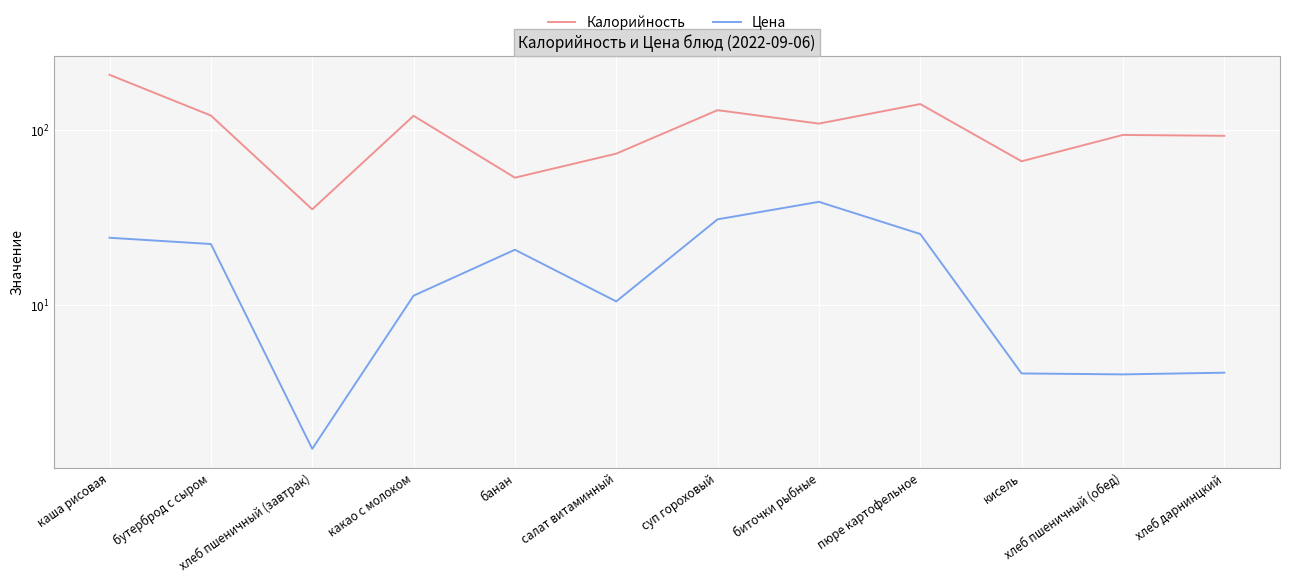

True or false: Калорийность and Цена cross at least once.

False